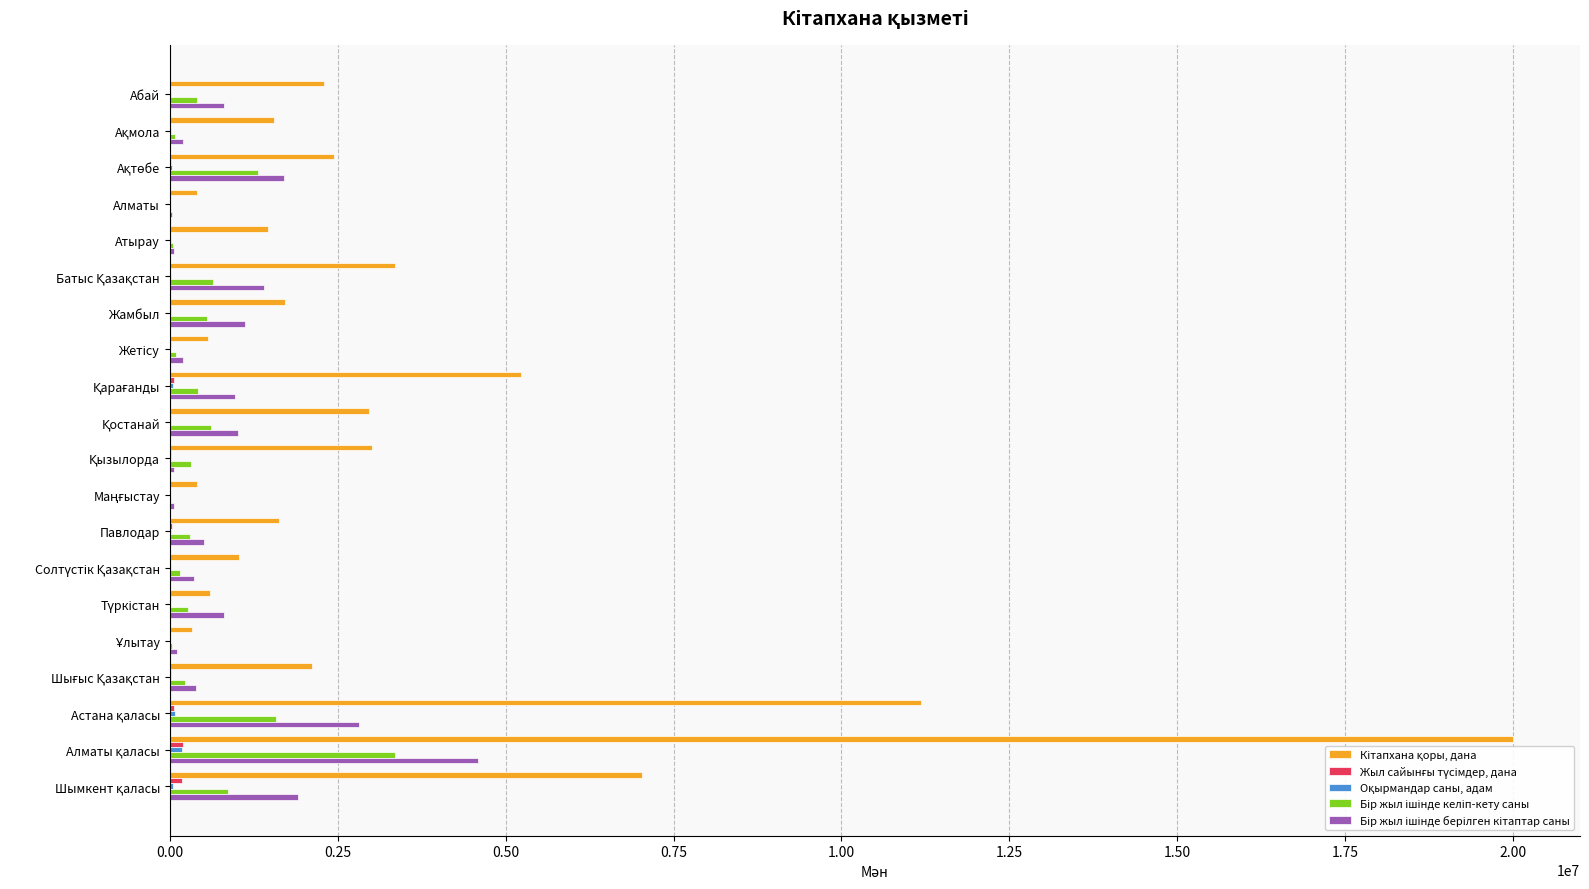

What is the maximum value shown in the chart?

19997632